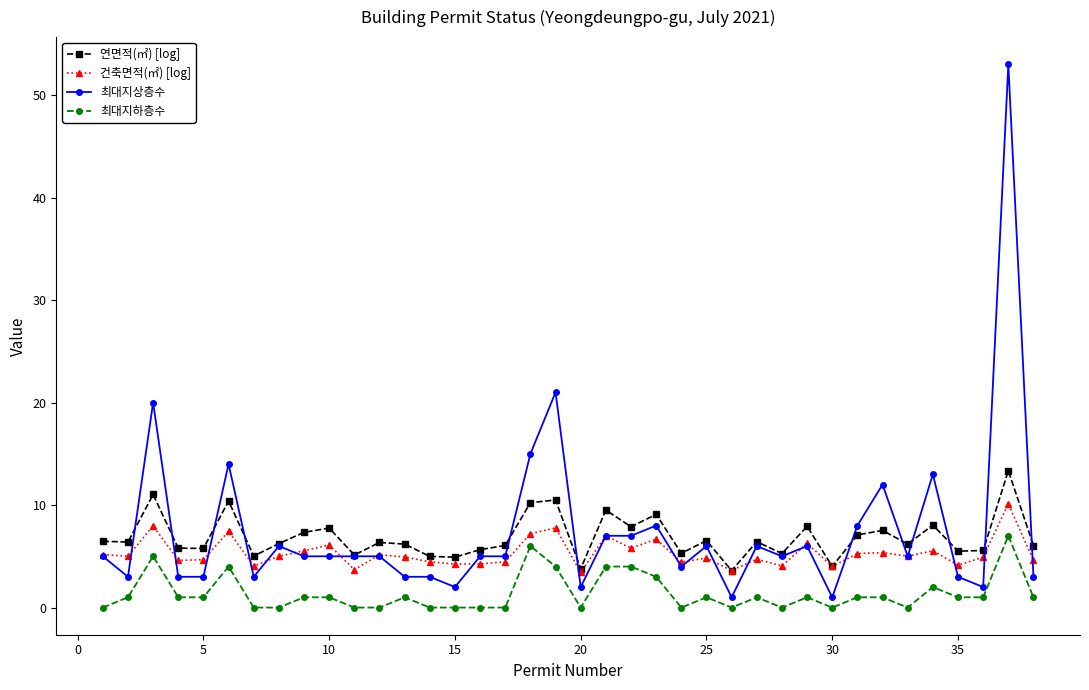

True or false: 건축면적(㎡) [log] has more than 0 points higher than both neighbors.

True